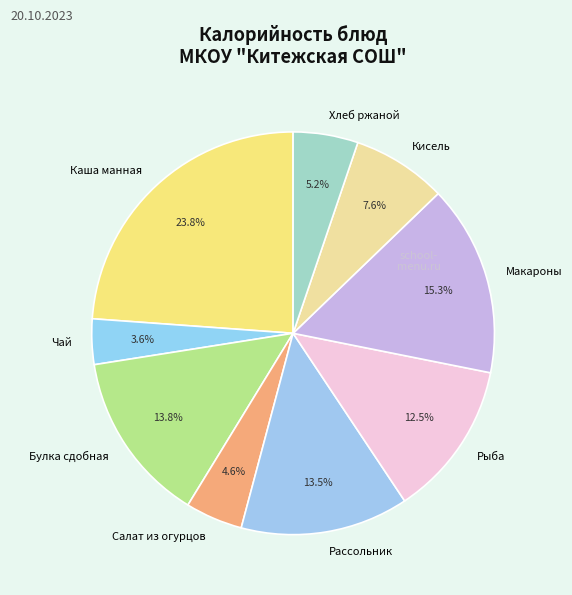

What is the largest slice in the pie chart?

Каша манная